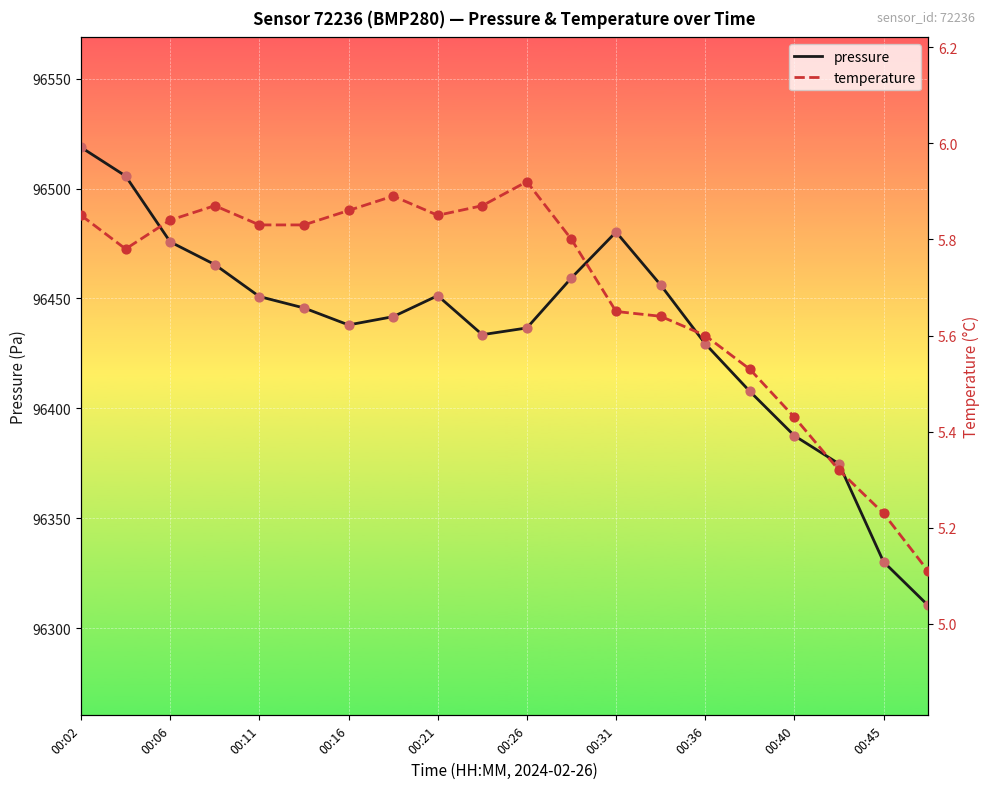

Which series reaches the minimum Y coordinate?

temperature